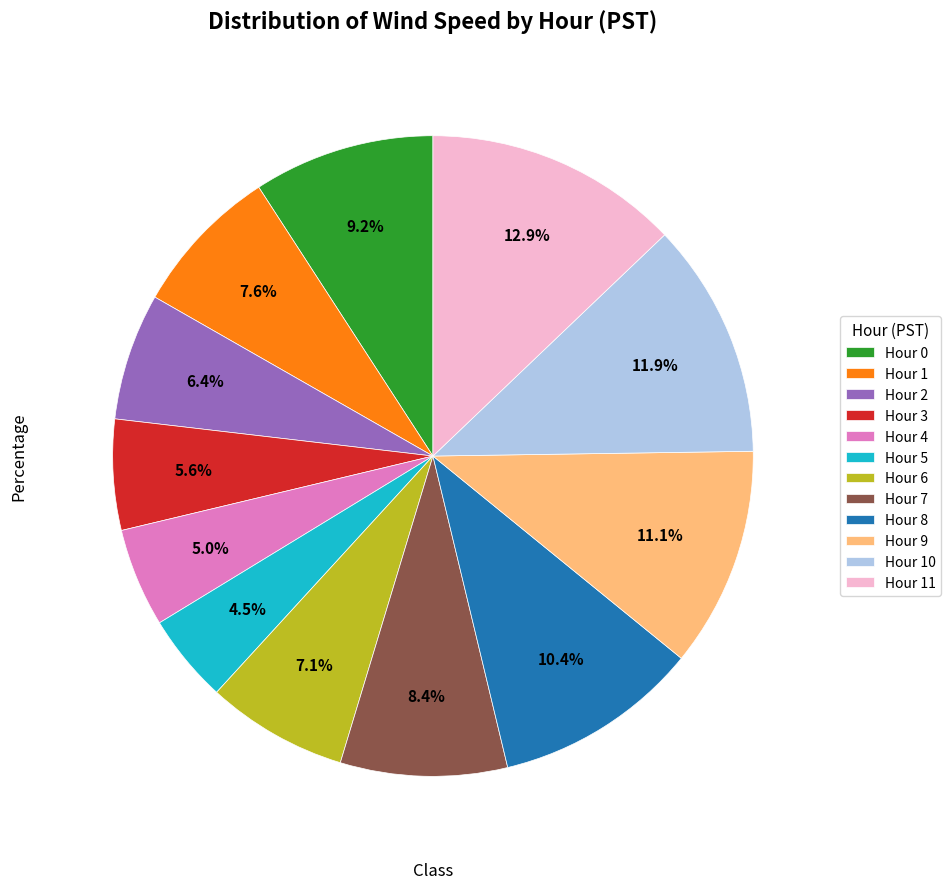

Combined, what portion of the pie is Hour 10 and Hour 5?

16.4%